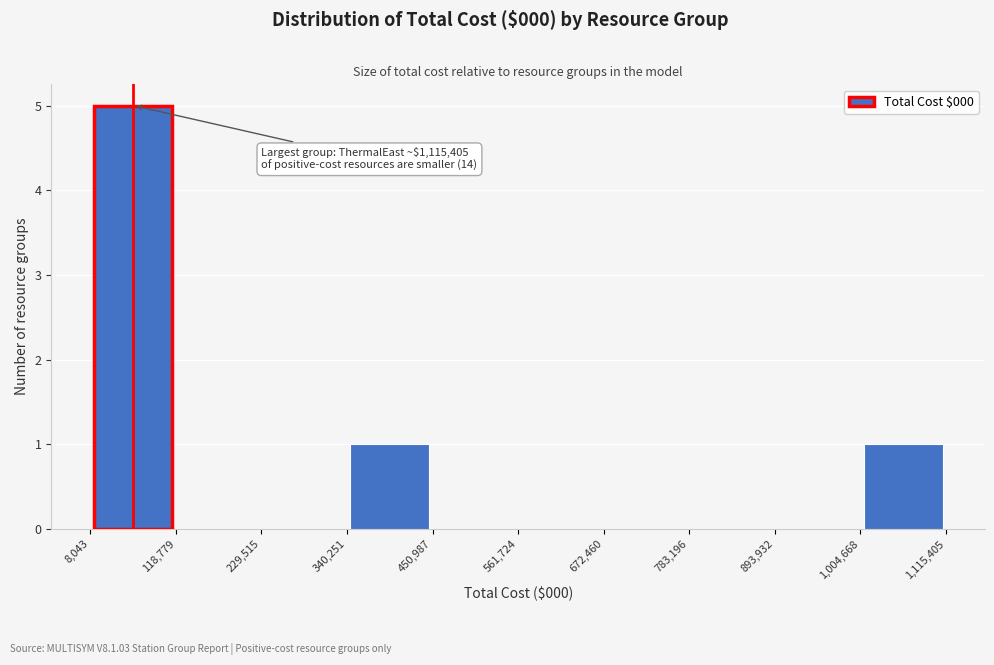

Which range on the x-axis has the tallest bar?

8,043 to 118,779